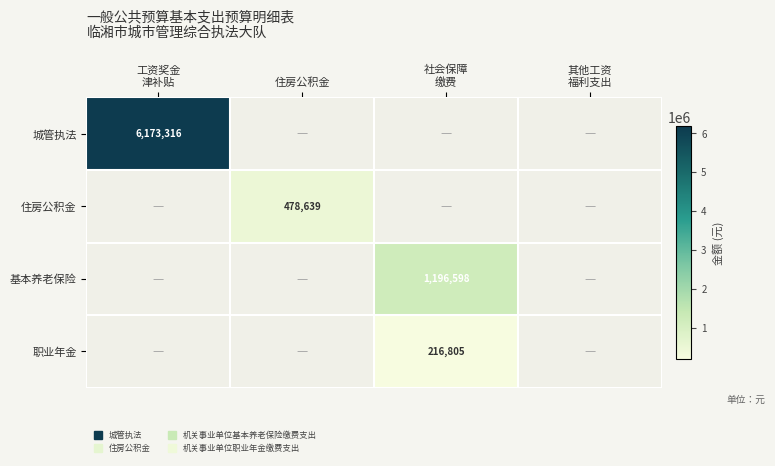

Which series has the widest spread of values?

城管执法